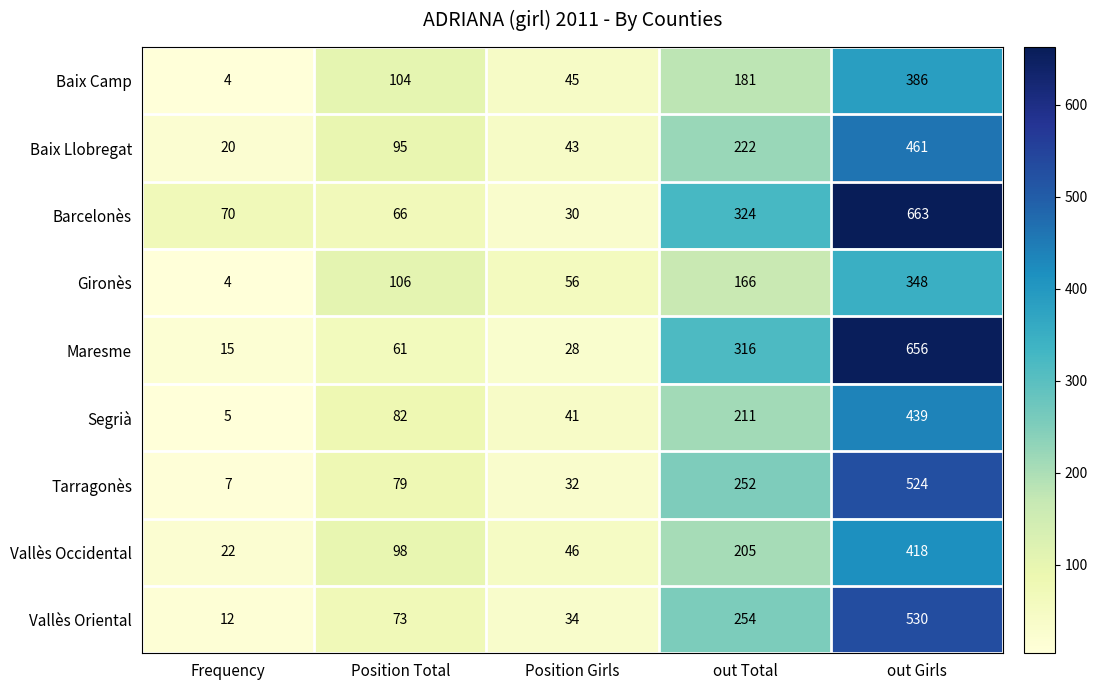

How many series are shown in this chart?

9